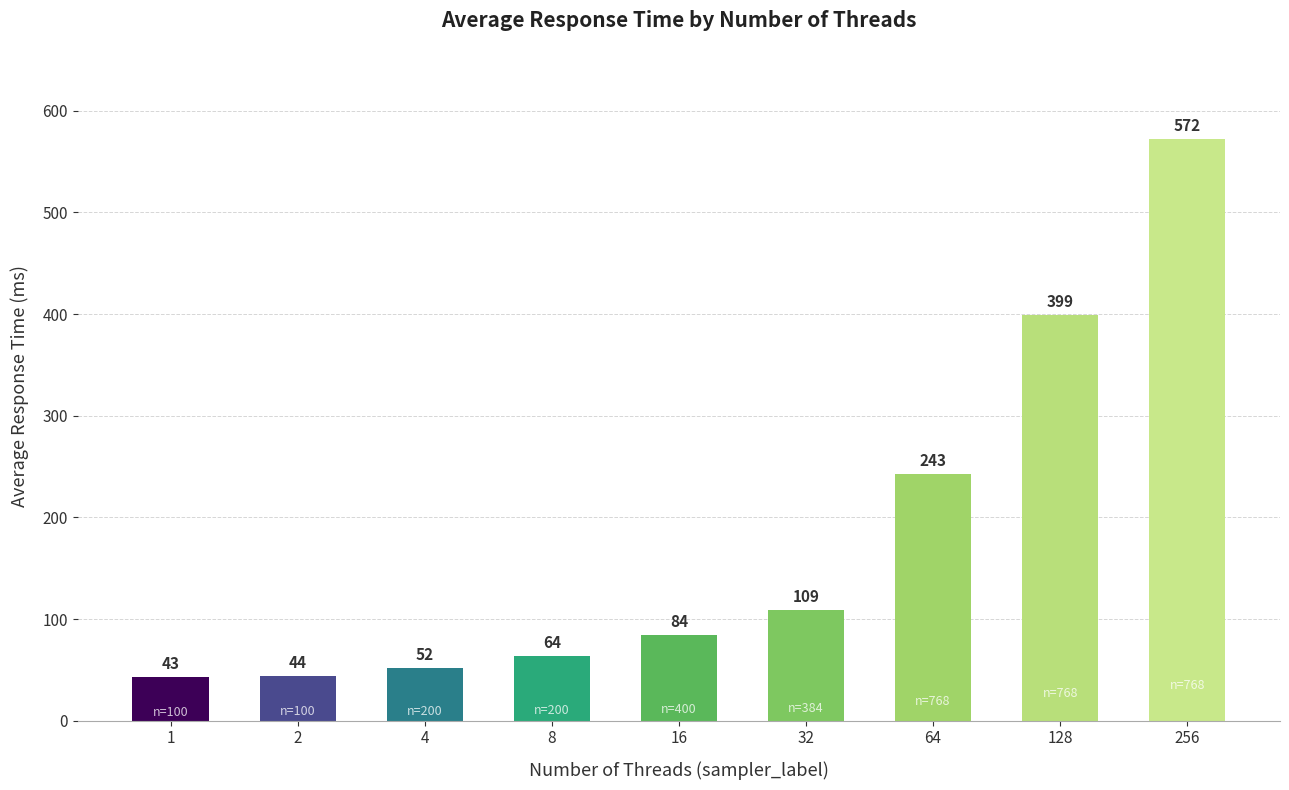

Rank the categories by value from highest to lowest.

256, 128, 64, 32, 16, 8, 4, 2, 1